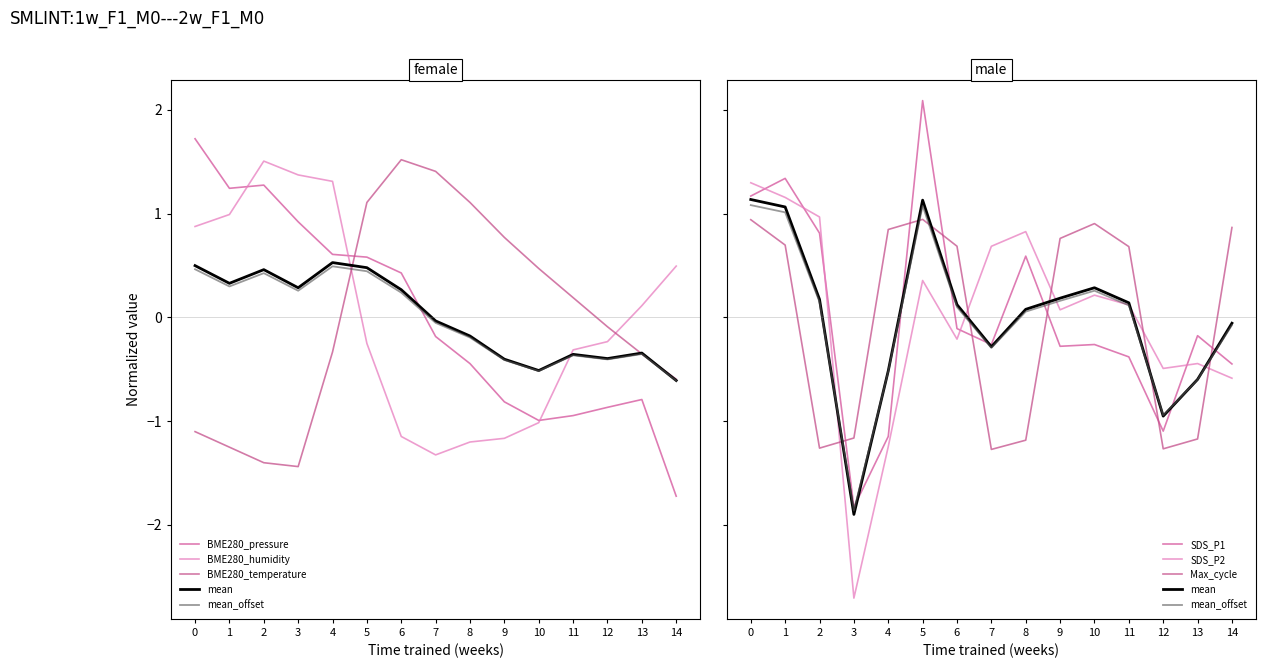

What is the sum of the BME280_temperature values at 5 and 9?

1.9